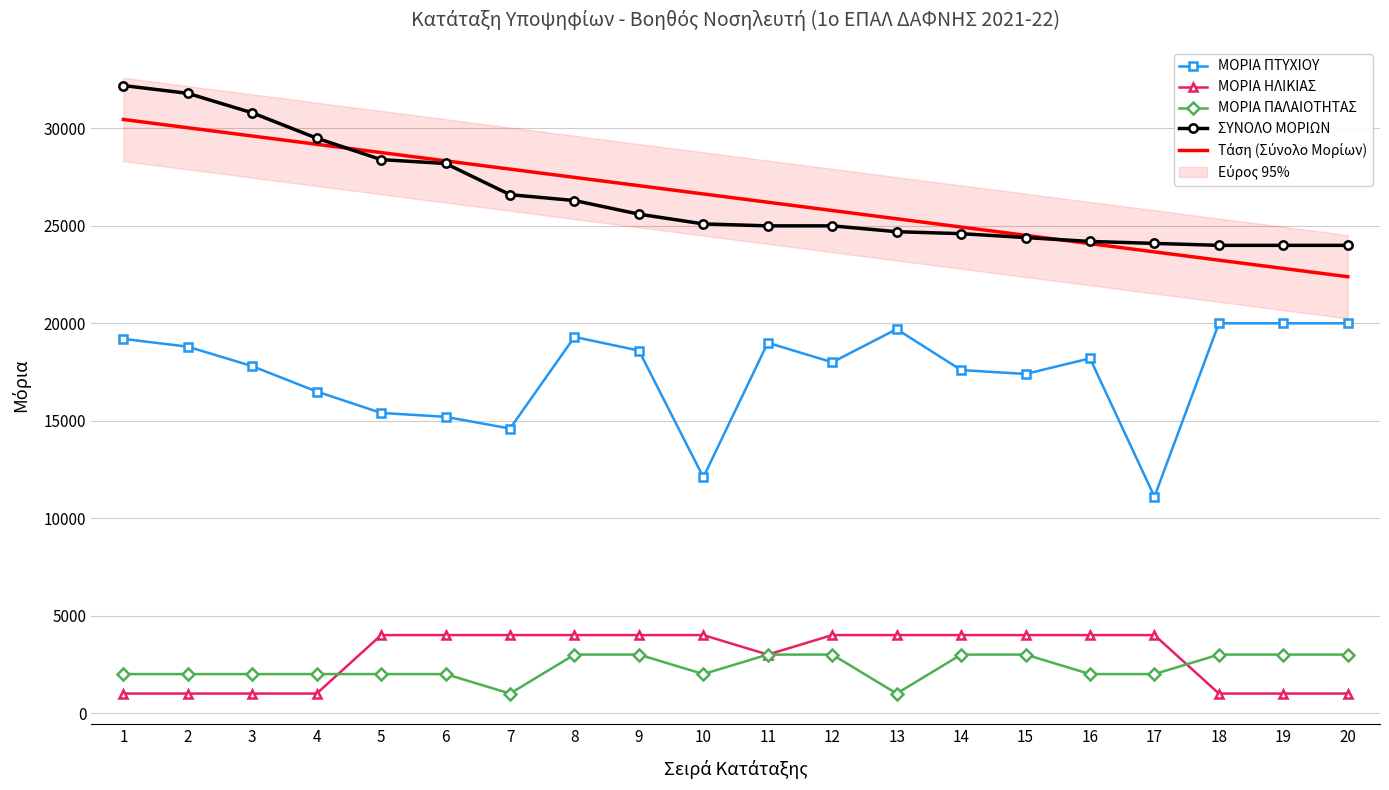

Reading left to right, transcribe all the data shown in this chart.

ΜΟΡΙΑ ΠΤΥΧΙΟΥ: 1=19200.0	2=18800.0	3=17800.0	4=16500.0	5=15400.0	6=15200.0	7=14600.0	8=19300.0	9=18600.0	10=12100.0	11=19000.0	12=18000.0	13=19700.0	14=17600.0	15=17400.0	16=18200.0	17=11100.0	18=20000.0	19=20000.0	20=20000.0
ΜΟΡΙΑ ΗΛΙΚΙΑΣ: 1=1000.0	2=1000.0	3=1000.0	4=1000.0	5=4000.0	6=4000.0	7=4000.0	8=4000.0	9=4000.0	10=4000.0	11=3000.0	12=4000.0	13=4000.0	14=4000.0	15=4000.0	16=4000.0	17=4000.0	18=1000.0	19=1000.0	20=1000.0
ΜΟΡΙΑ ΠΑΛΑΙΟΤΗΤΑΣ: 1=2000.0	2=2000.0	3=2000.0	4=2000.0	5=2000.0	6=2000.0	7=1000.0	8=3000.0	9=3000.0	10=2000.0	11=3000.0	12=3000.0	13=1000.0	14=3000.0	15=3000.0	16=2000.0	17=2000.0	18=3000.0	19=3000.0	20=3000.0
ΣΥΝΟΛΟ ΜΟΡΙΩΝ: 1=32200.0	2=31800.0	3=30800.0	4=29500.0	5=28400.0	6=28200.0	7=26600.0	8=26300.0	9=25600.0	10=25100.0	11=25000.0	12=25000.0	13=24700.0	14=24600.0	15=24400.0	16=24200.0	17=24100.0	18=24000.0	19=24000.0	20=24000.0
Τάση (Σύνολο Μορίων): 1=30460.0	2=30035.3	3=29610.5	4=29185.8	5=28761.1	6=28336.3	7=27911.6	8=27486.8	9=27062.1	10=26637.4	11=26212.6	12=25787.9	13=25363.2	14=24938.4	15=24513.7	16=24088.9	17=23664.2	18=23239.5	19=22814.7	20=22390.0